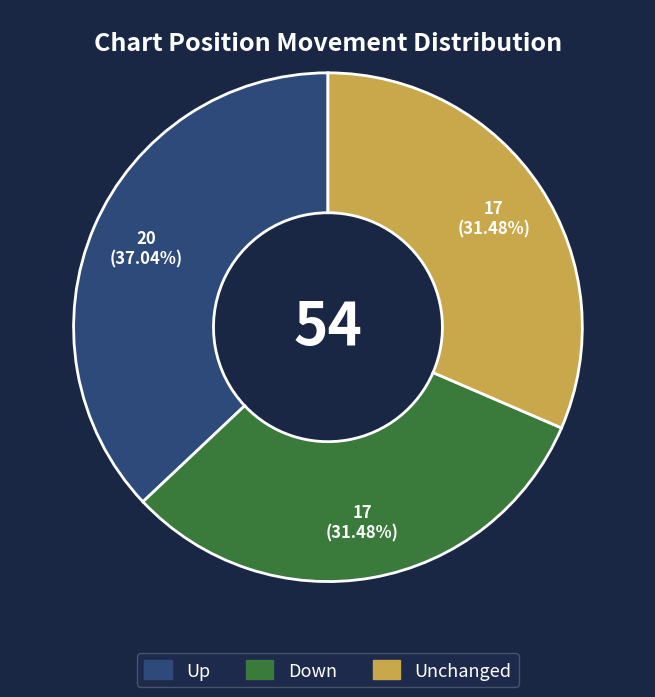

Does any single category account for the majority?

No